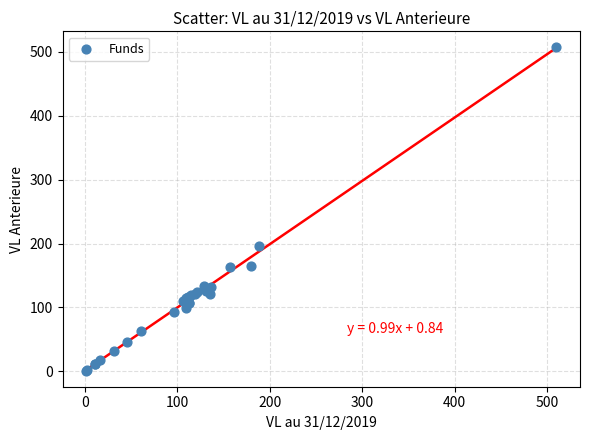

What Y value in the scatter plot is closest to 254?

195.6